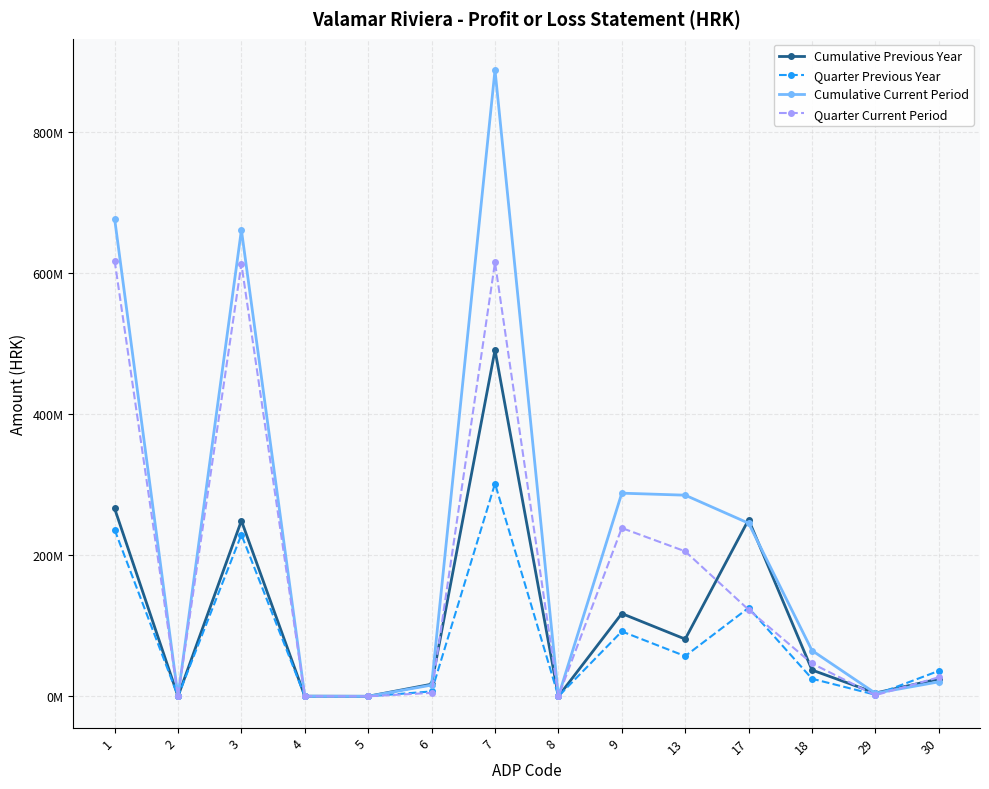

Which series changed the most between 4 and 13?

Cumulative Current Period